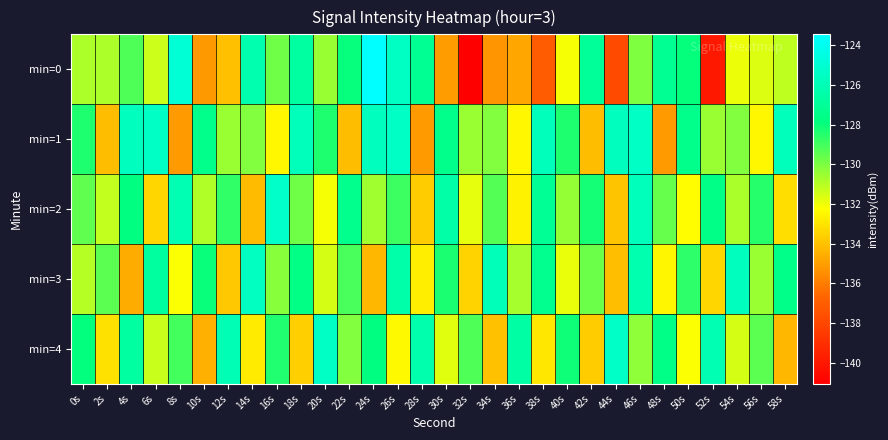

What is the spread (max minus min) of values at 8s?

10.2